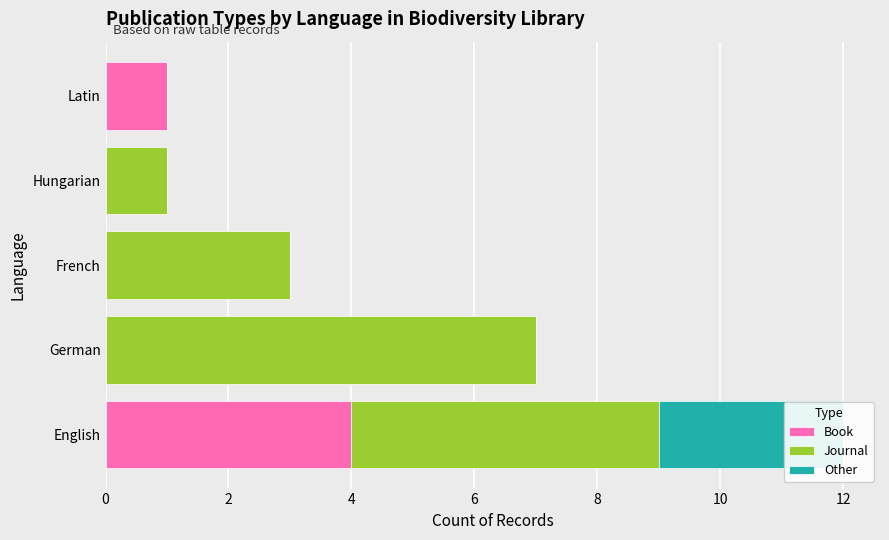

What is the spread (max minus min) of values at German?

7